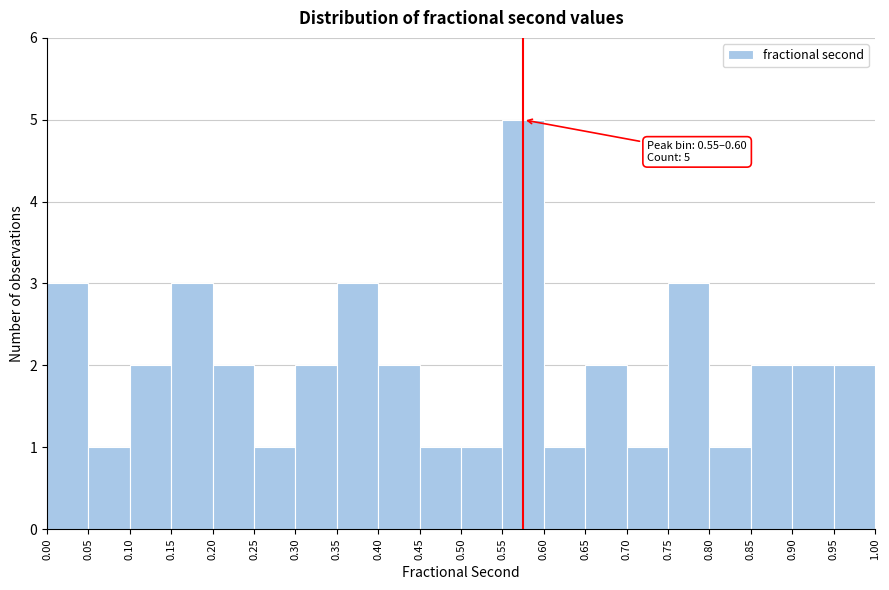

Over which range of the x-axis is the bar tallest?

0.55 to 0.60